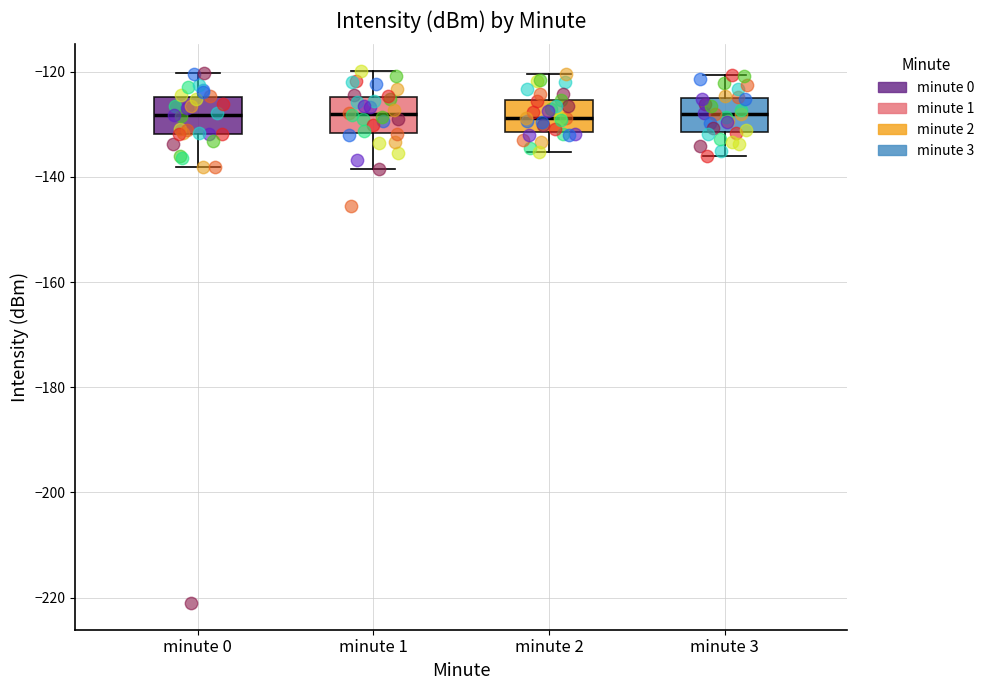

Where does the lower whisker of the box for minute 2 end on the y-axis? The values are not printed on the chart, so give them approximately, as read against the axis.

-136